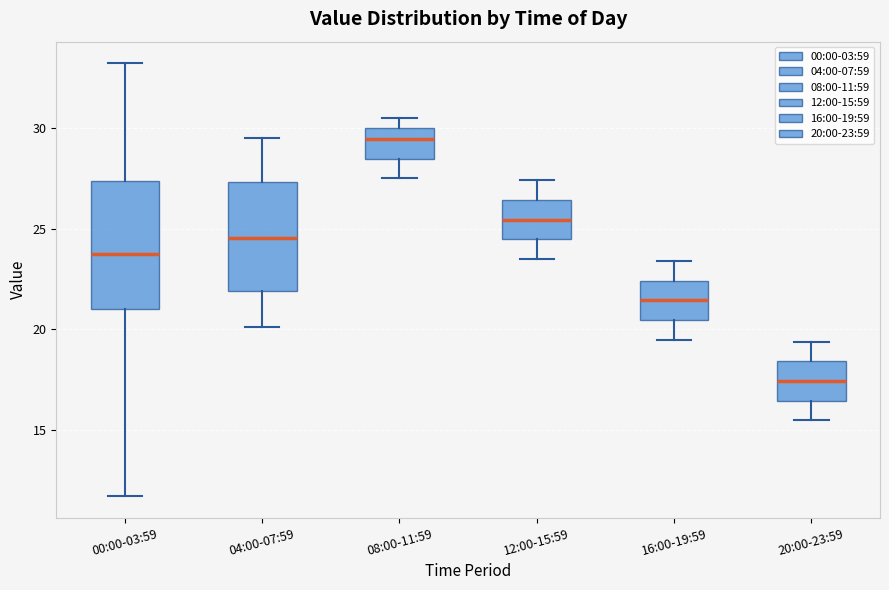

Which box has the highest median line?

08:00-11:59